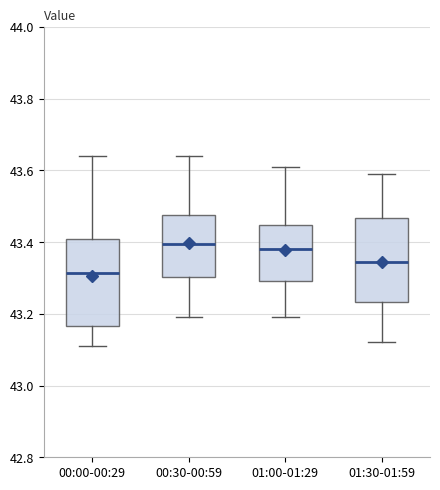

Which box's median line is the lowest?

00:00-00:29